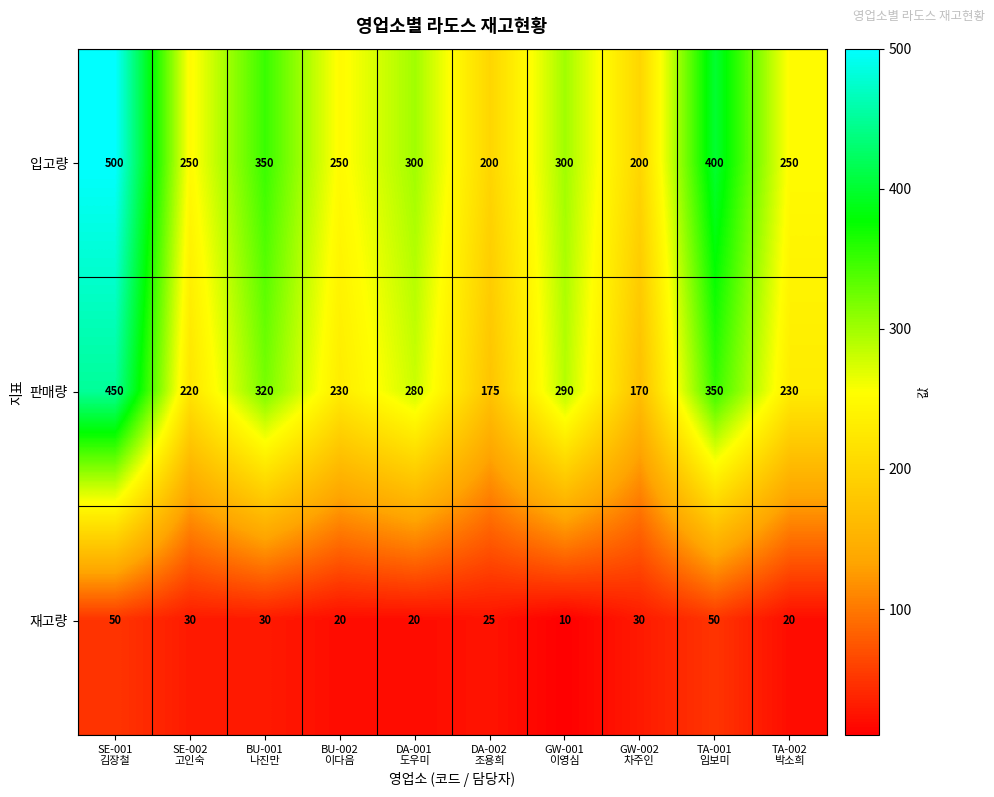

Reading left to right, extract all data points from this chart.

입고량: 500	250	350	250	300	200	300	200	400	250
판매량: 450	220	320	230	280	175	290	170	350	230
재고량: 50	30	30	20	20	25	10	30	50	20